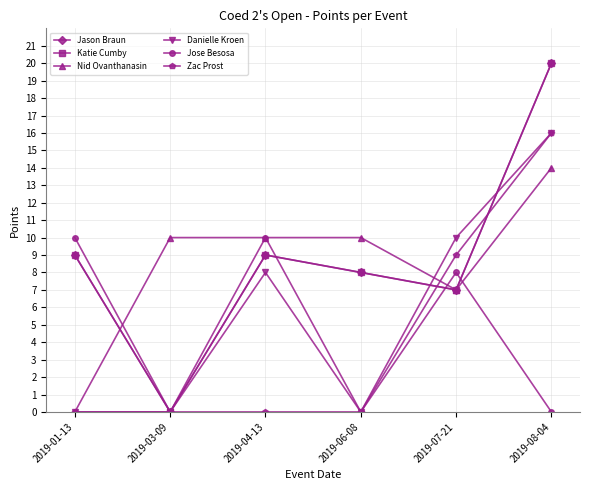

At which label does Nid Ovanthanasin first exceed 10?

2019-08-04